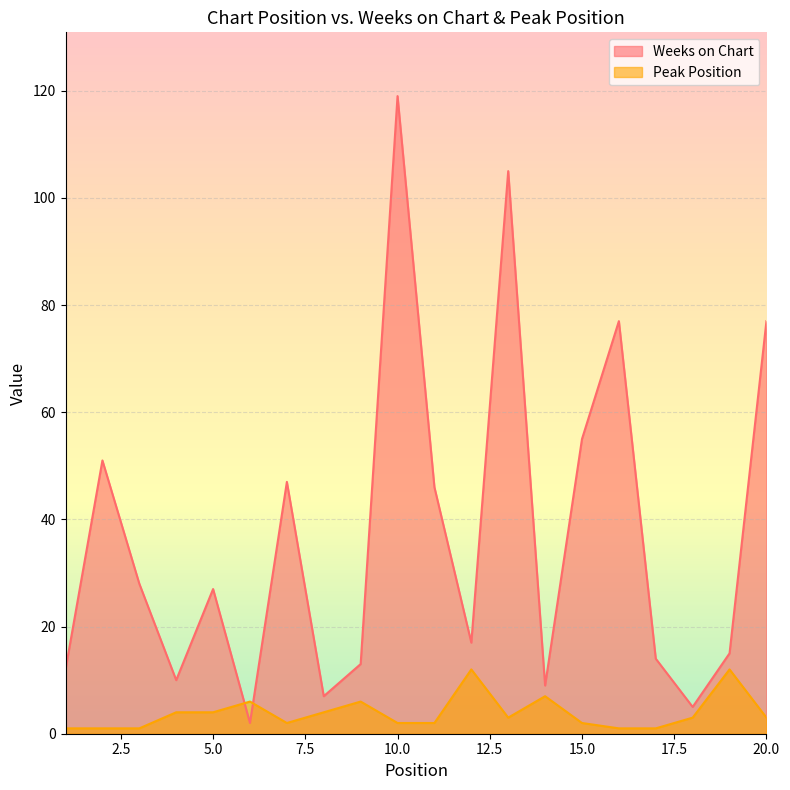

At which category is the sum across all series the highest?

10.0